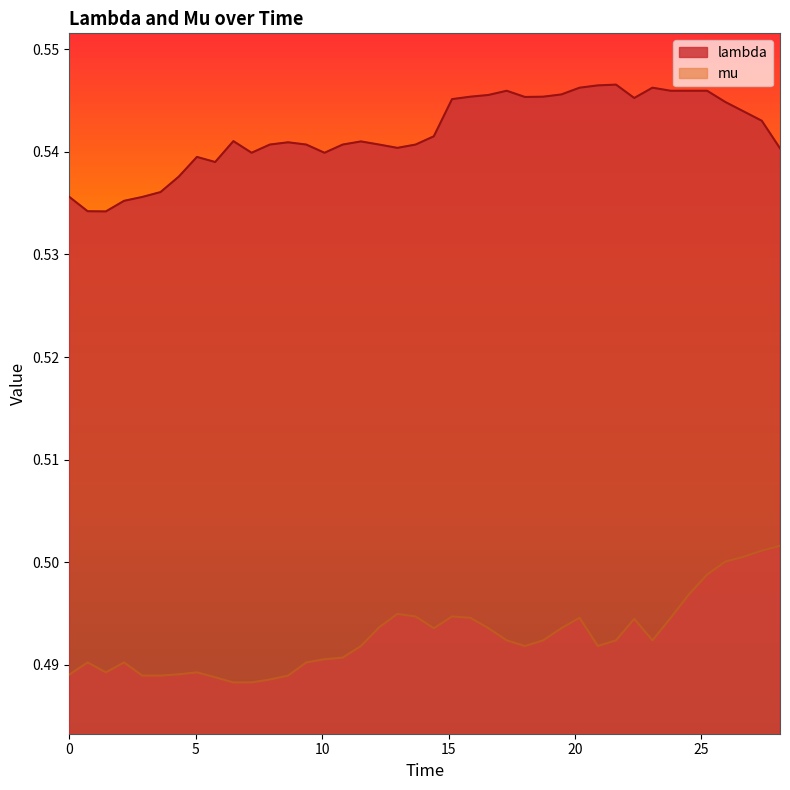

How many lambda values are between 0 and 1?

40